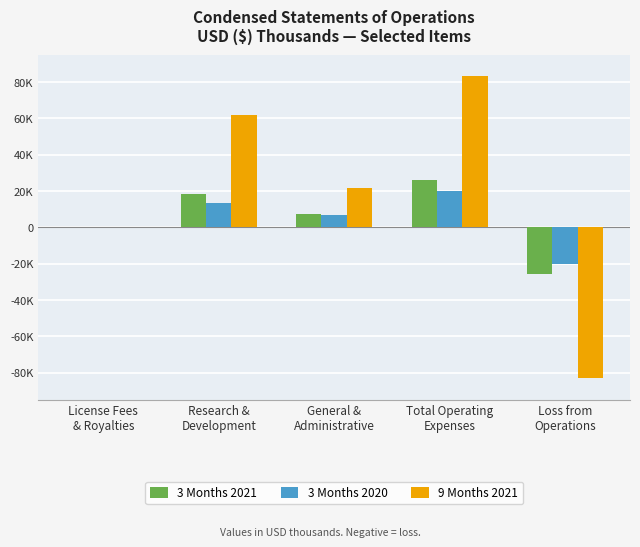

What is the maximum value shown in the chart?

83370